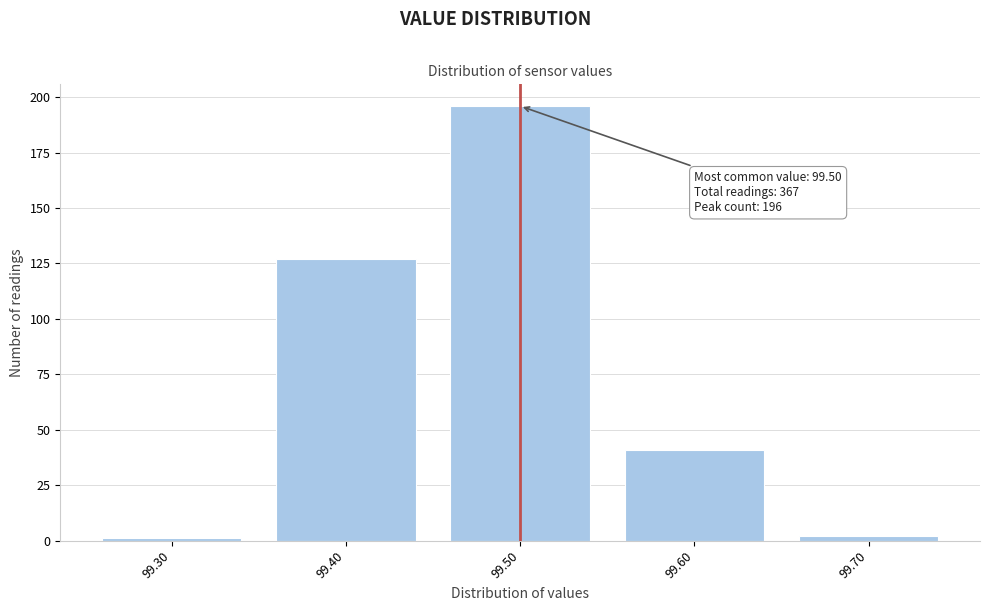

Which range on the x-axis has the tallest bar?

99.45 to 99.55